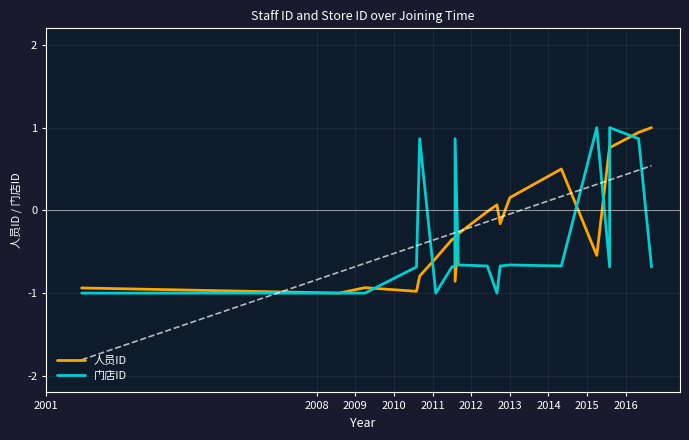

What is the label of the 11th point from the right?

2016